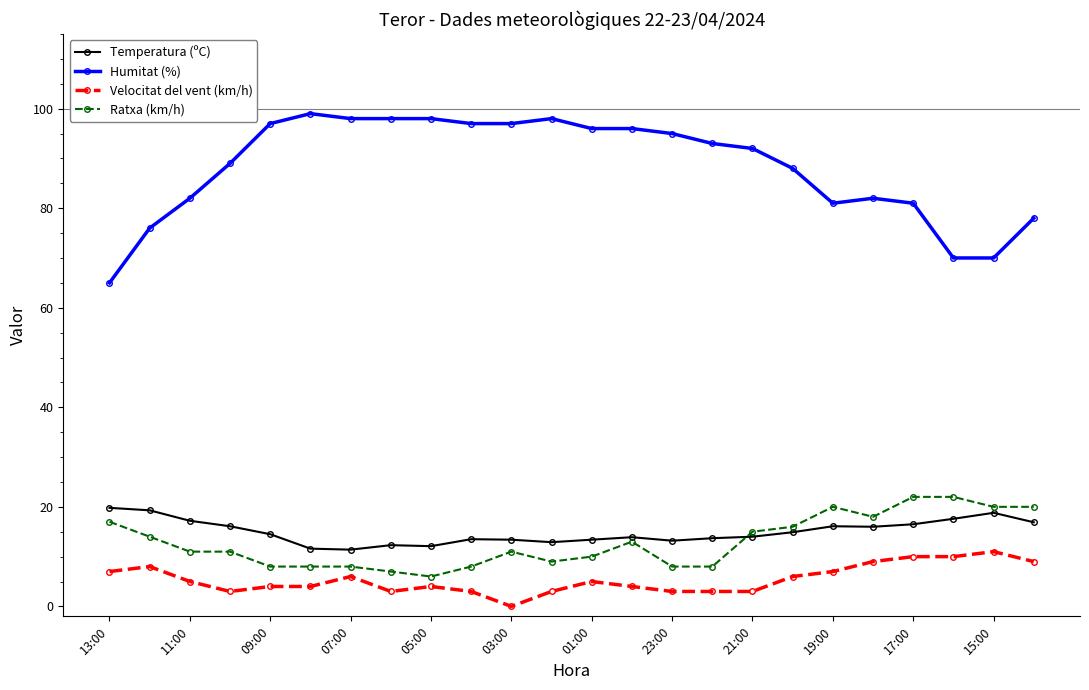

True or false: Velocitat del vent (km/h) and Humitat (%) cross at least once.

False